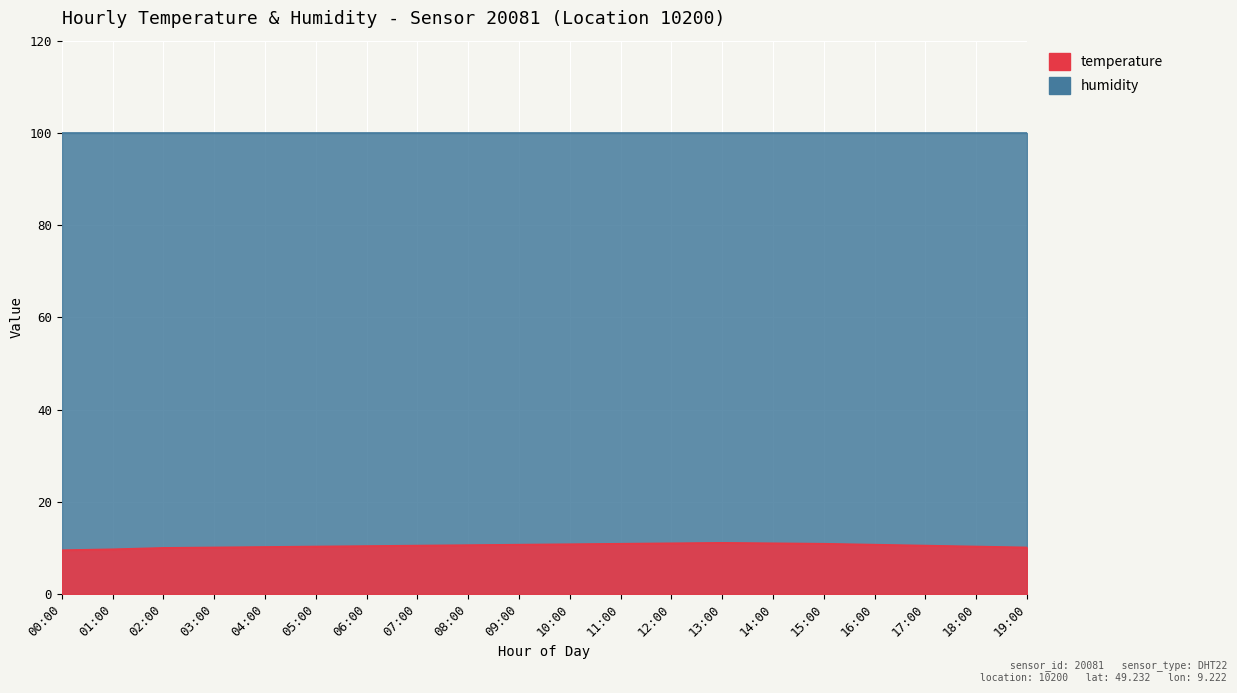

True or false: the data shows 10.6 at 08:00.

True